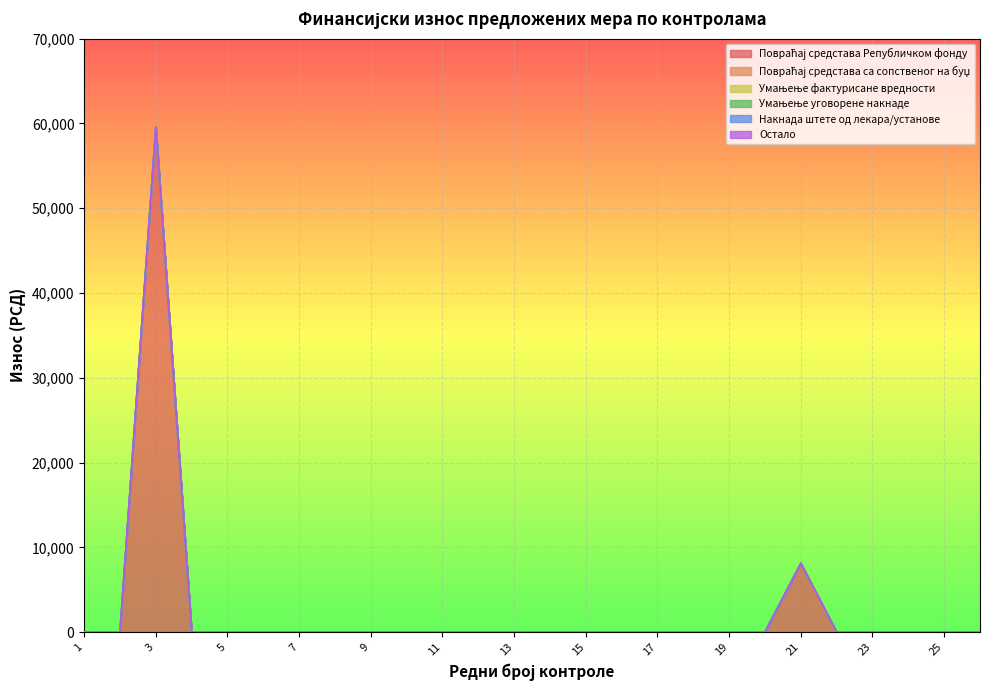

Reading right to left, transcribe all the data shown in this chart.

Повраћај средстава Републичком фонду: 0	0	0	0	0	8111	0	0	0	0	0	0	0	0	0	0	0	0	0	0	0	0	0	59574	0	0
Повраћај средстава са сопственог на буџ: 0	0	0	0	0	0	0	0	0	0	0	0	0	0	0	0	0	0	0	0	0	0	0	0	0	0
Умањење фактурисане вредности: 0	0	0	0	0	0	0	0	0	0	0	0	0	0	0	0	0	0	0	0	0	0	0	0	0	0
Умањење уговорене накнаде: 0	0	0	0	0	0	0	0	0	0	0	0	0	0	0	0	0	0	0	0	0	0	0	0	0	0
Накнада штете од лекара/установе: 0	0	0	0	0	0	0	0	0	0	0	0	0	0	0	0	0	0	0	0	0	0	0	0	0	0
Остало: 0	0	0	0	0	0	0	0	0	0	0	0	0	0	0	0	0	0	0	0	0	0	0	0	0	0